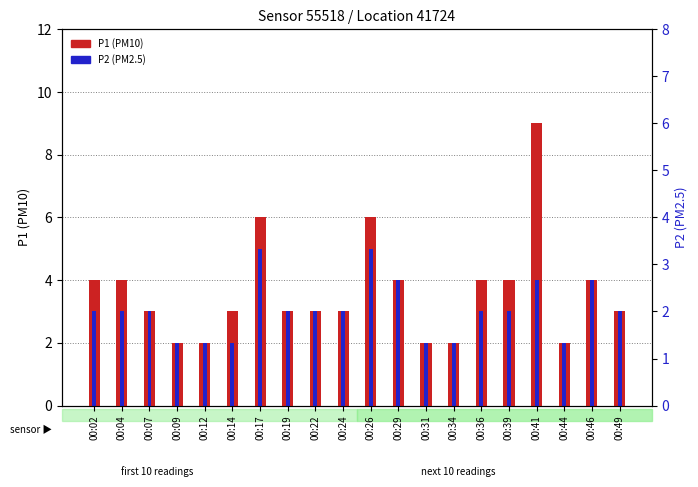

List the series in order of their overall mean, highest first.

P1 (PM10), P2 (PM2.5)